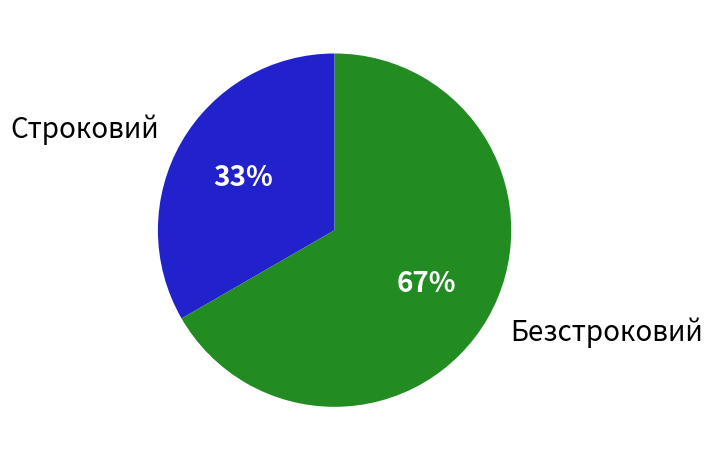

Combined, do Безстроковий and Строковий account for over 50%?

Yes